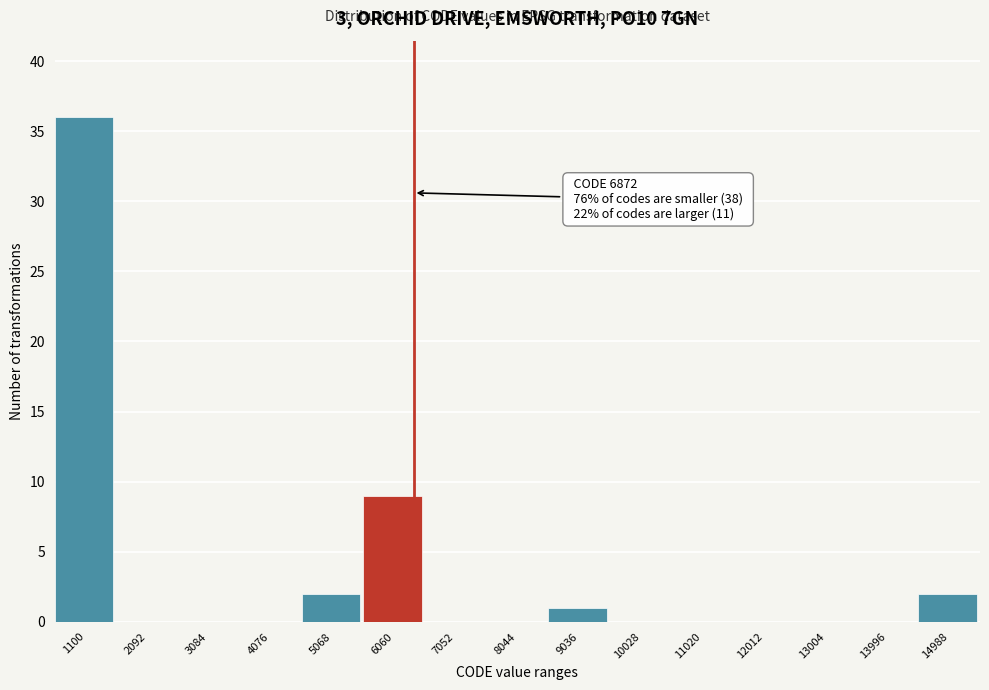

Reading left to right, what are all the values shown in this chart?

1100=36	2092=0	3084=0	4076=0	5068=2	6060=9	7052=0	8044=0	9036=1	10028=0	11020=0	12012=0	13004=0	13996=0	14988=2